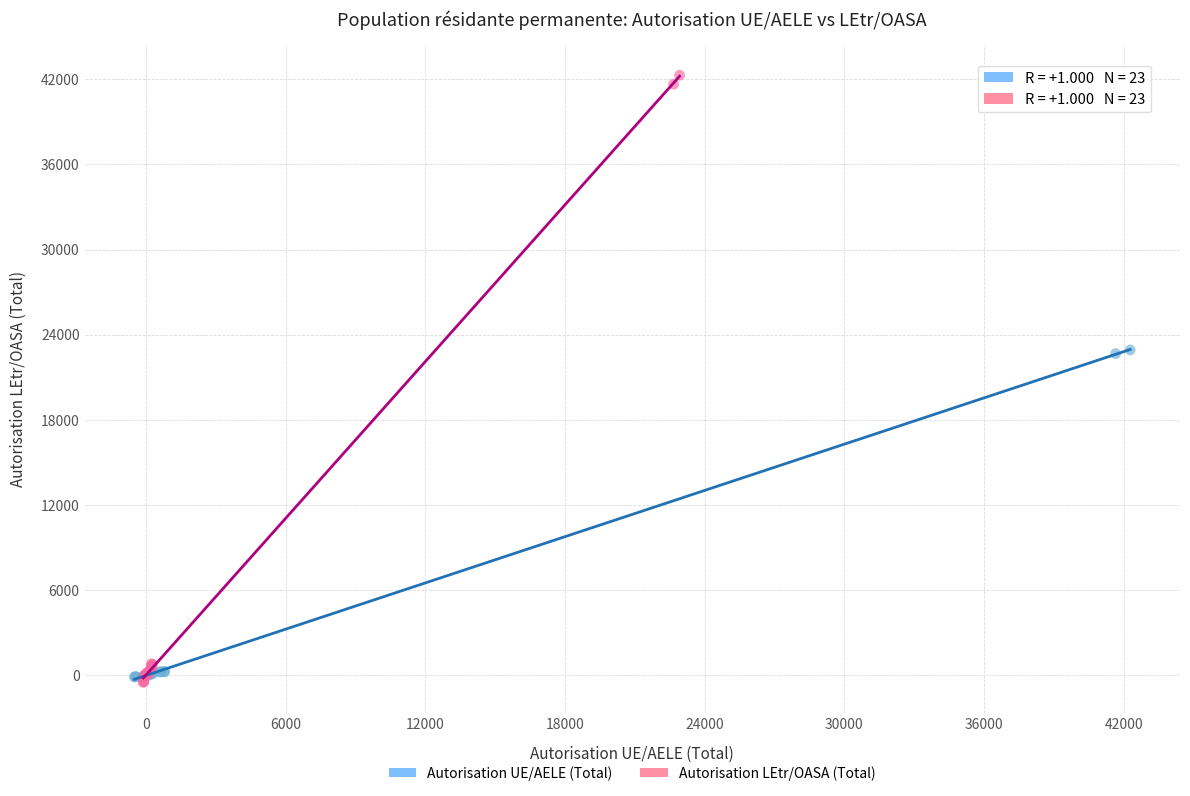

Which series contains the highest Y value?

Autorisation LEtr/OASA (Total)